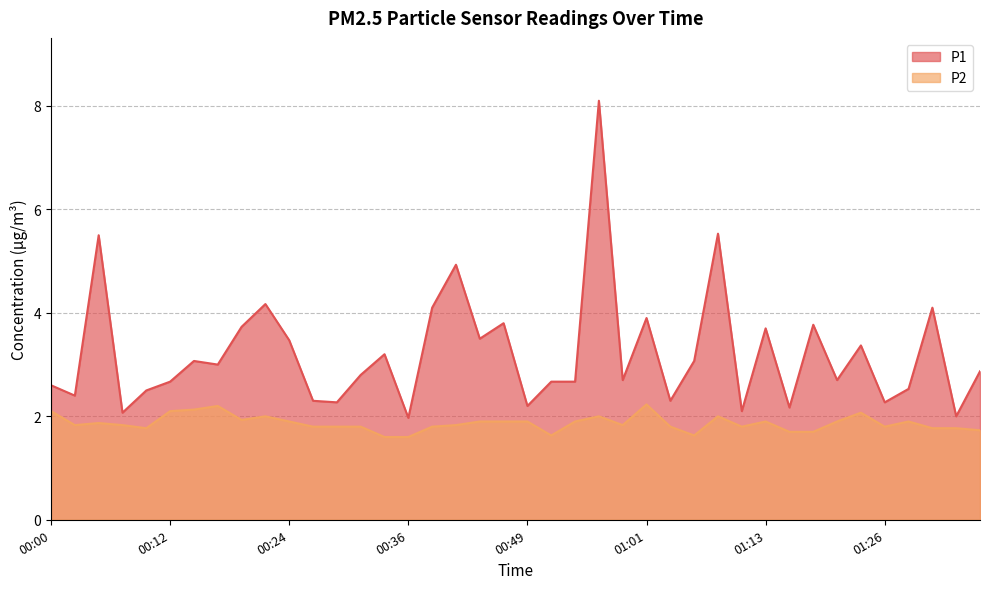

Reading left to right, what are all the values shown in this chart?

P1: 00:00=2.6	00:02=2.4	00:05=5.5	00:07=2.1	00:09=2.5	00:12=2.7	00:14=3.1	00:17=3.0	00:19=3.7	00:22=4.2	00:24=3.5	00:27=2.3	00:29=2.3	00:31=2.8	00:34=3.2	00:36=2.0	00:39=4.1	00:41=4.9	00:44=3.5	00:46=3.8	00:49=2.2	00:51=2.7	00:54=2.7	00:56=8.1	00:58=2.7	01:01=3.9	01:03=2.3	01:06=3.1	01:08=5.5	01:11=2.1	01:13=3.7	01:16=2.2	01:18=3.8	01:21=2.7	01:23=3.4	01:26=2.3	01:29=2.5	01:31=4.1	01:34=2.0	01:36=2.9
P2: 00:00=2.1	00:02=1.8	00:05=1.9	00:07=1.8	00:09=1.8	00:12=2.1	00:14=2.1	00:17=2.2	00:19=1.9	00:22=2.0	00:24=1.9	00:27=1.8	00:29=1.8	00:31=1.8	00:34=1.6	00:36=1.6	00:39=1.8	00:41=1.8	00:44=1.9	00:46=1.9	00:49=1.9	00:51=1.6	00:54=1.9	00:56=2.0	00:58=1.8	01:01=2.2	01:03=1.8	01:06=1.6	01:08=2.0	01:11=1.8	01:13=1.9	01:16=1.7	01:18=1.7	01:21=1.9	01:23=2.1	01:26=1.8	01:29=1.9	01:31=1.8	01:34=1.8	01:36=1.7